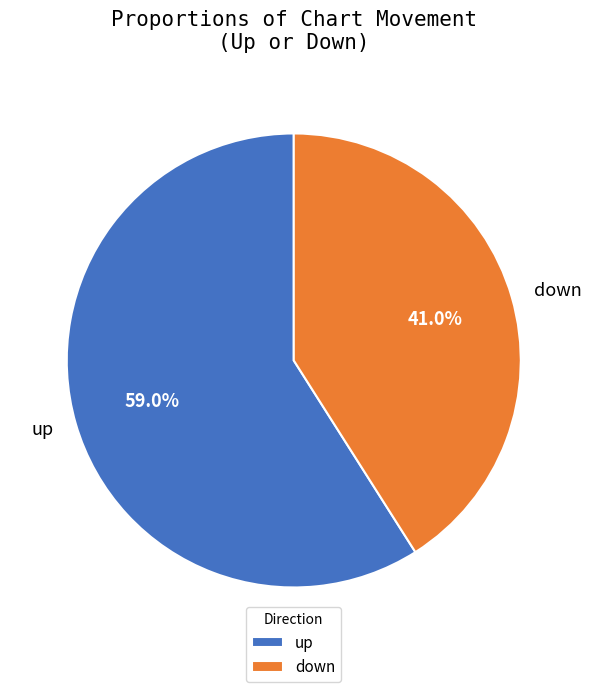

Does any single category account for the majority?

Yes